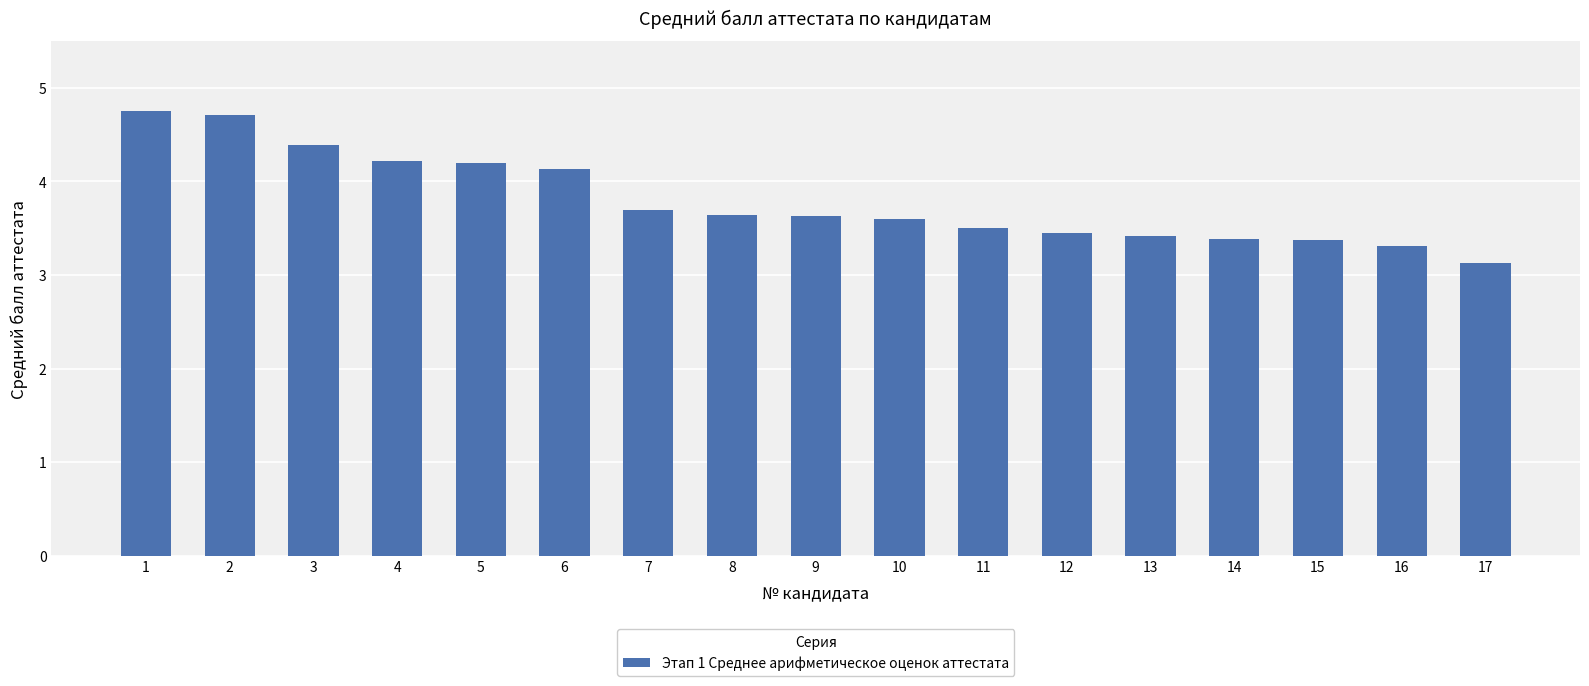

Are the bars horizontal?

No